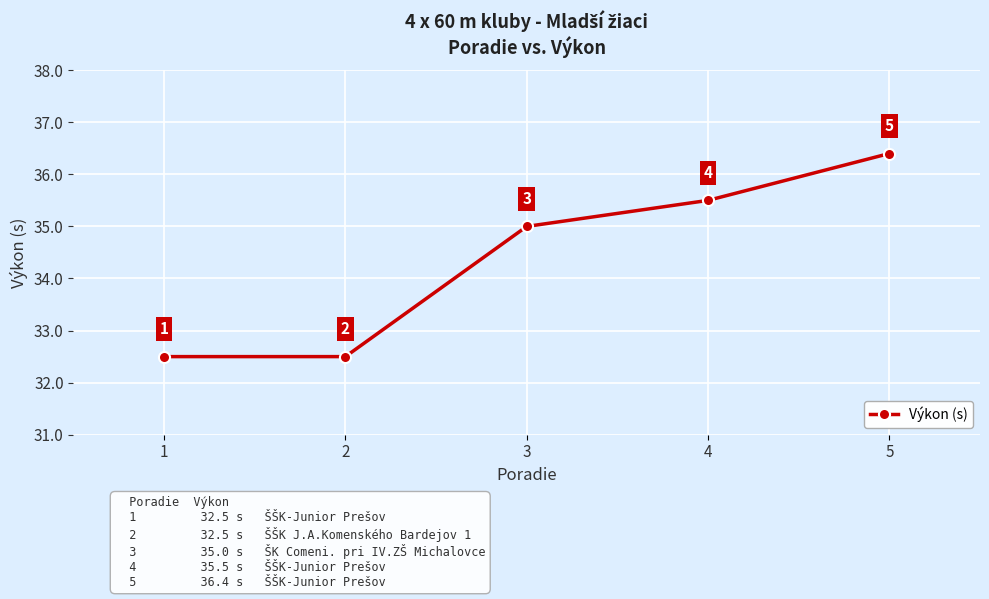

What is the sum of the values at 3 and 2?

67.5